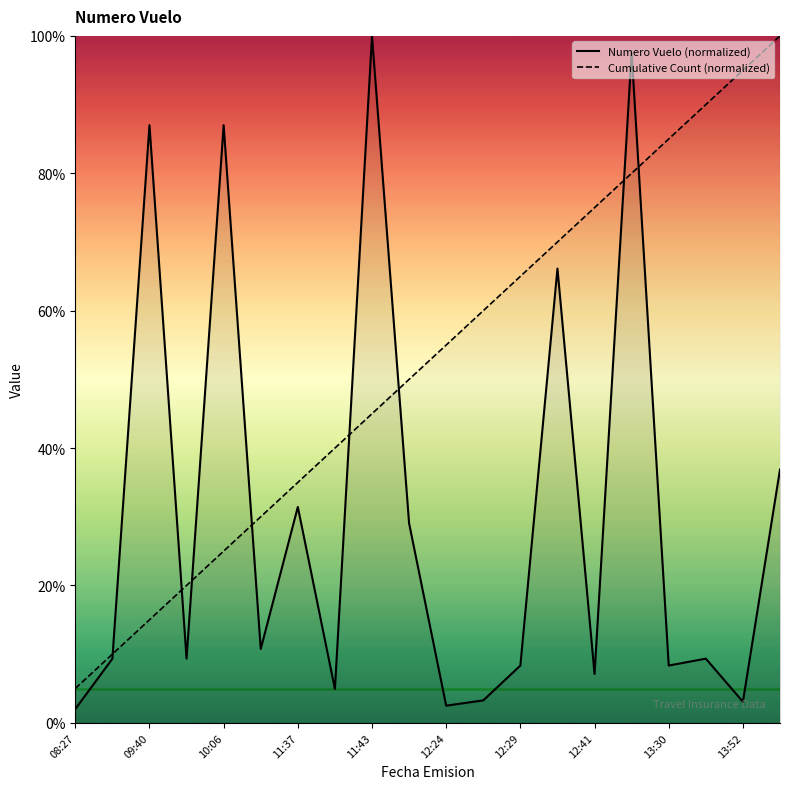

How many lines are shown in the chart?

2